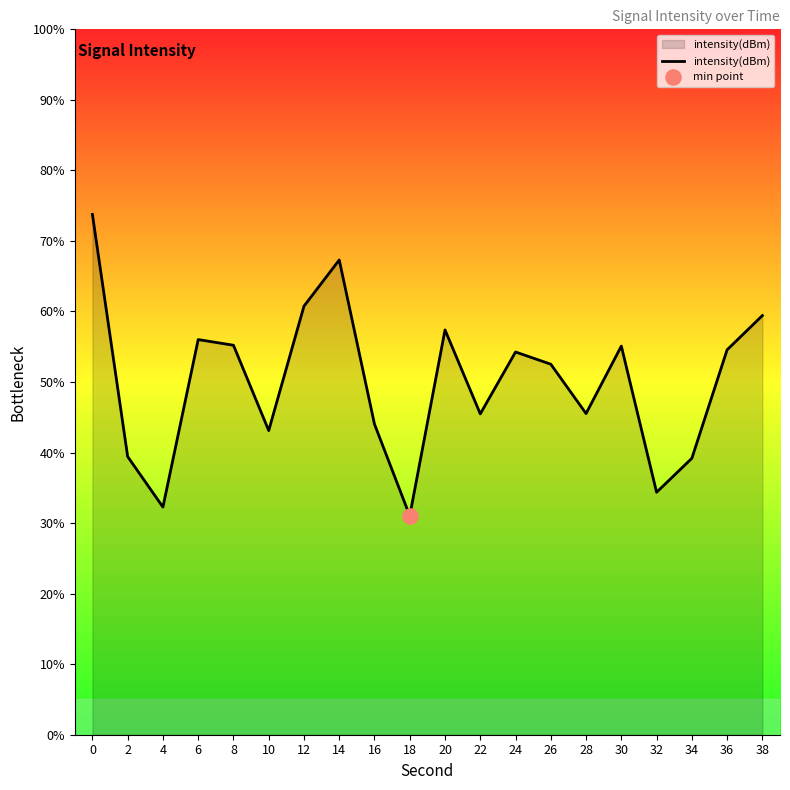

Which has a higher value, 24 or 8?

8